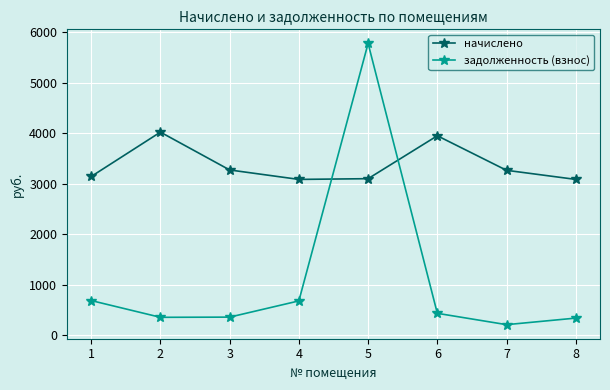

What is the approximate value of задолженность (взнос) at 2?

359.1